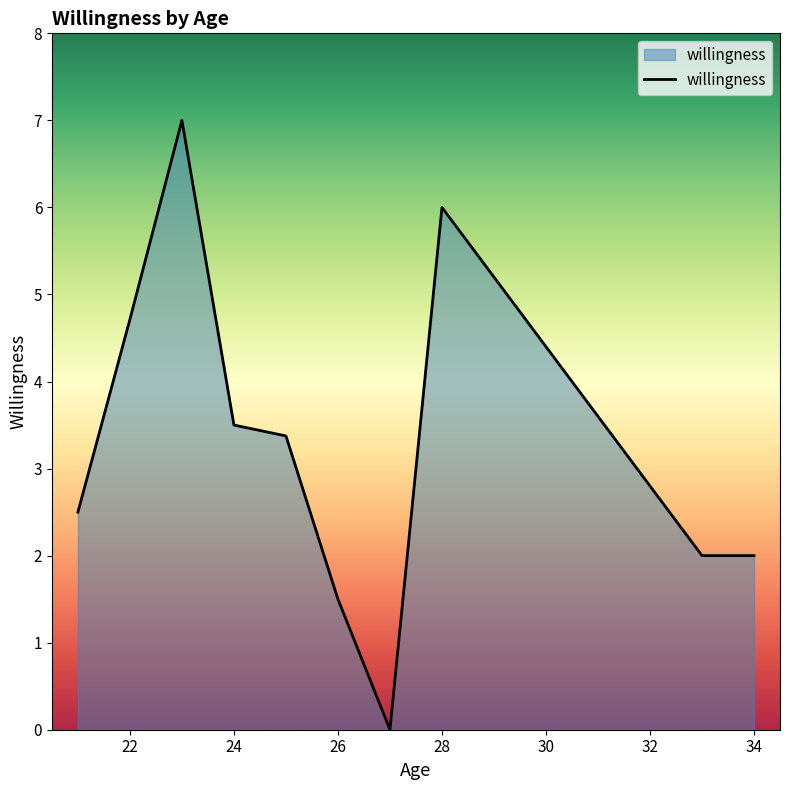

Count the number of values greater than 3.

5